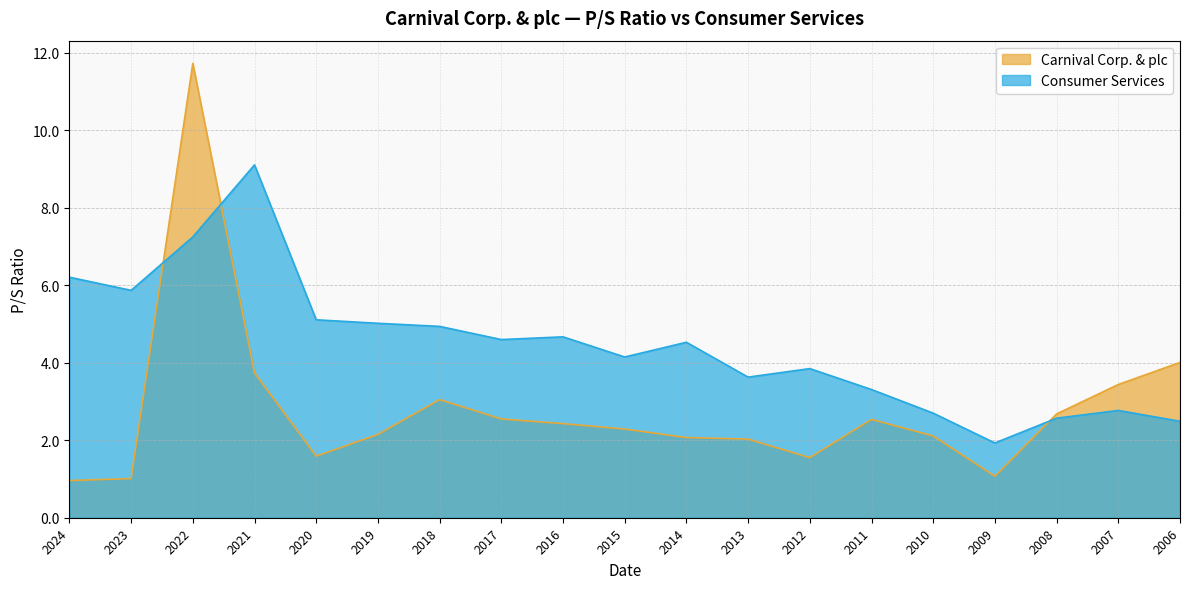

What is the spread (max minus min) of values at 2015?

1.9